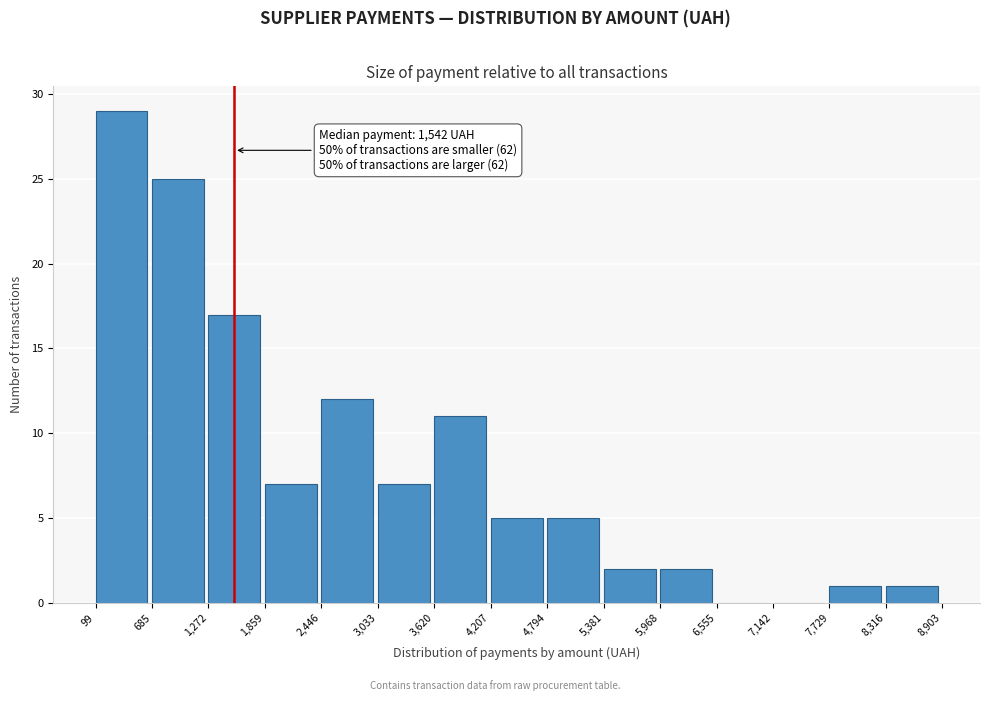

Which range on the x-axis has the tallest bar?

99 to 685